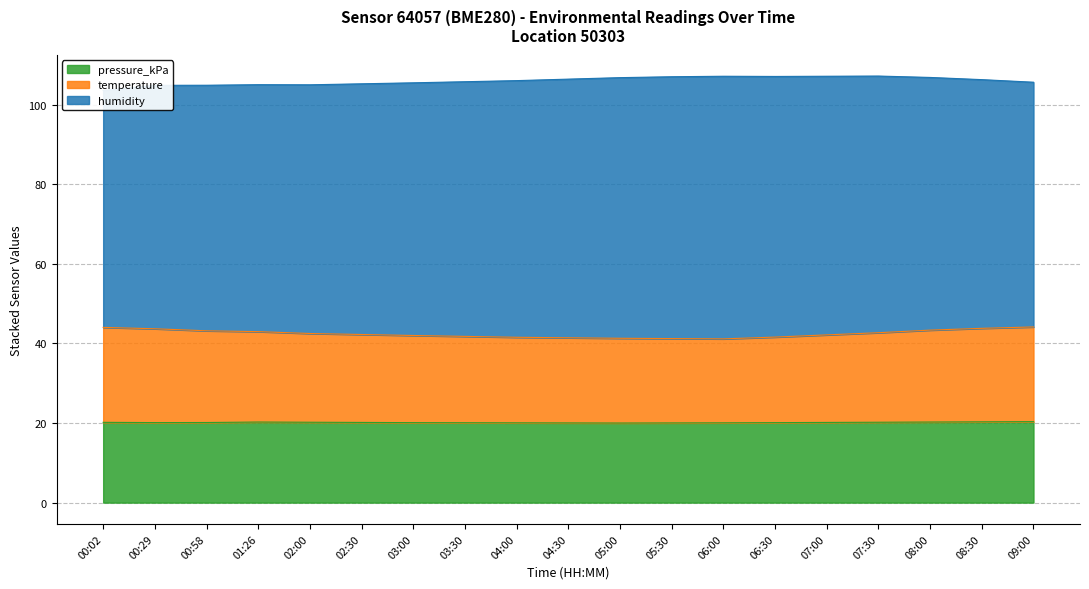

What is the minimum value shown in the chart?

20.0